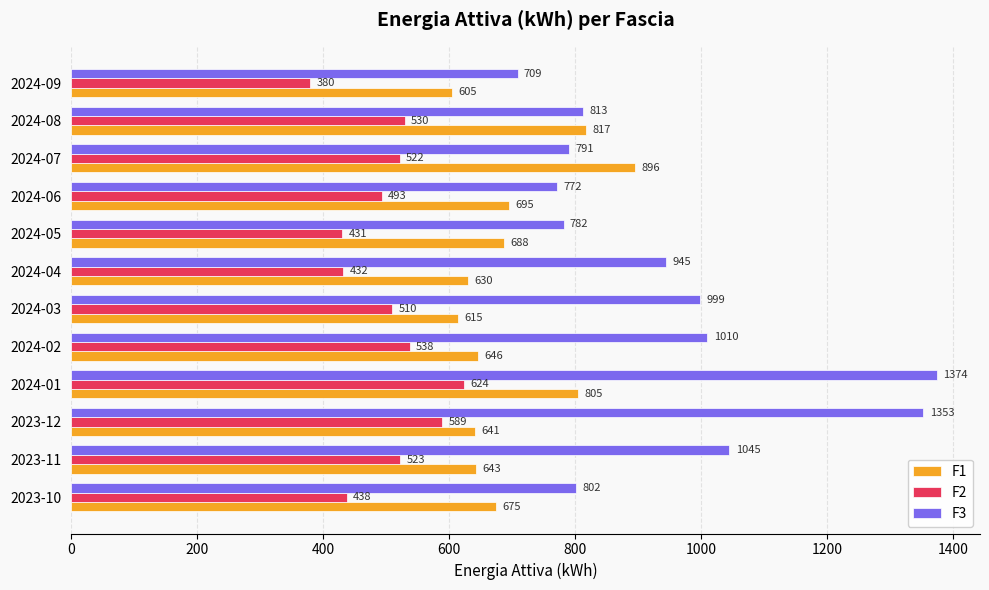

What is the spread (max minus min) of values at 2024-04?

513